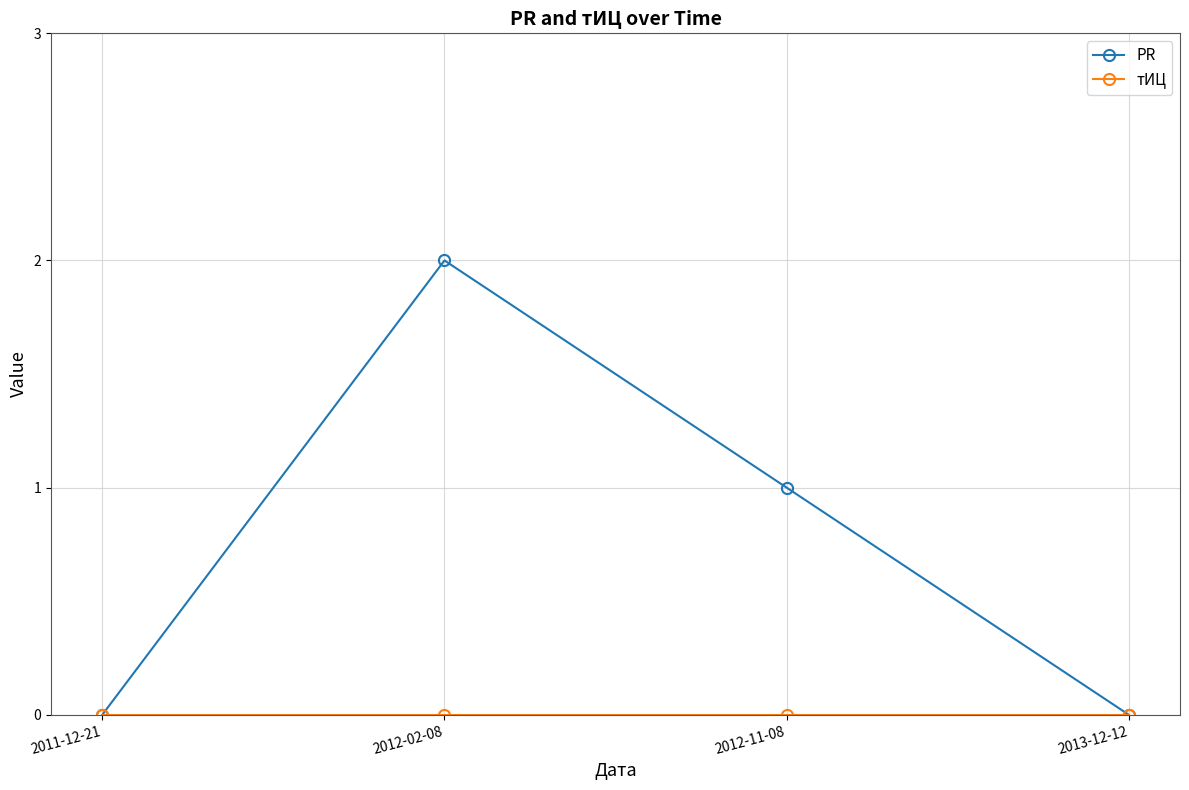

True or false: PR has more than 0 points higher than both neighbors.

True